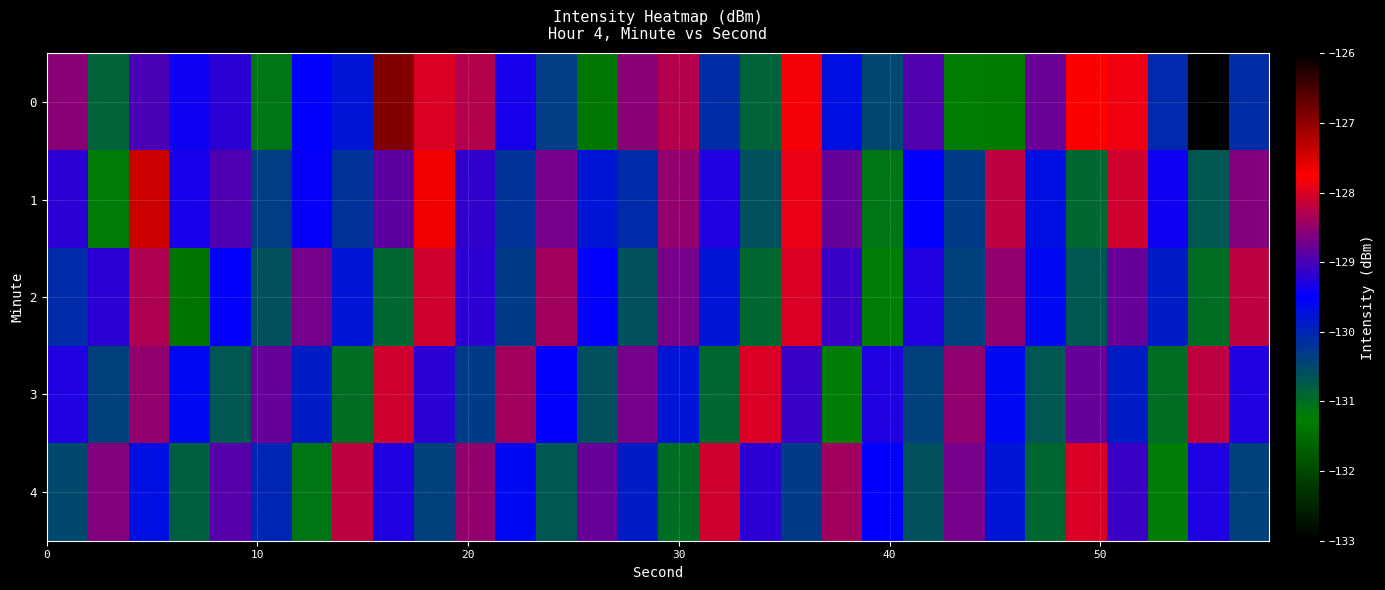

Which series has the largest total across all categories?

1